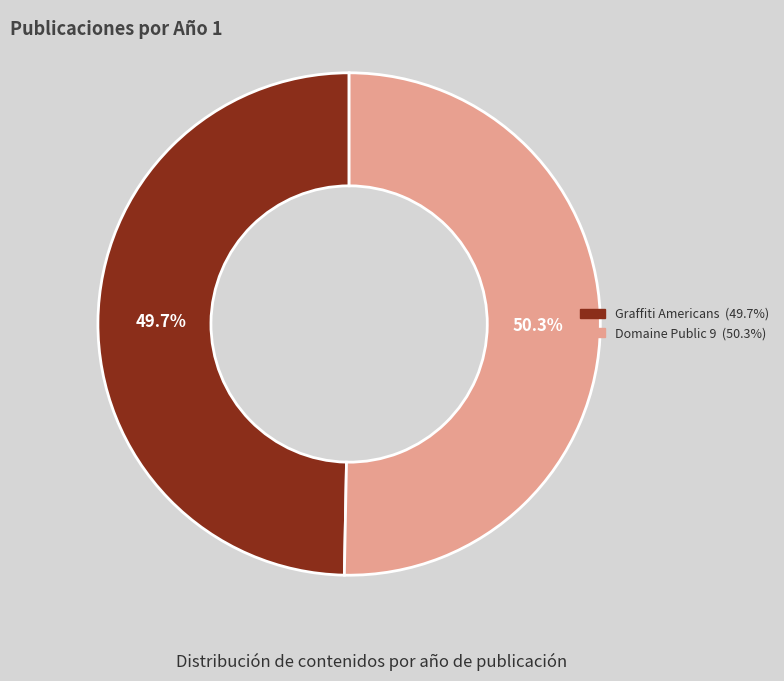

Is it true that Graffiti Americans is 50% of the pie?

True